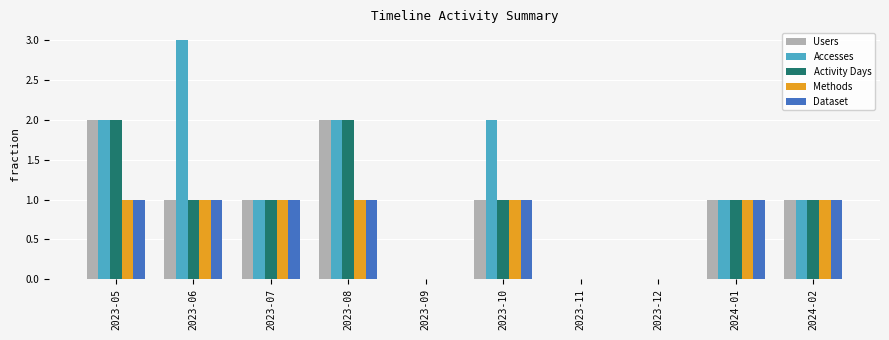

What is the sum of all Accesses values?

12